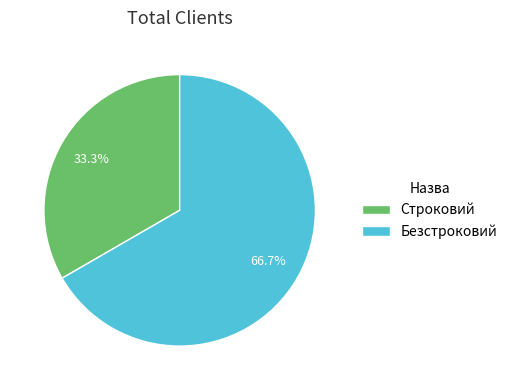

To the nearest percent, what is the difference between the Строковий and Безстроковий slice percentages?

33%